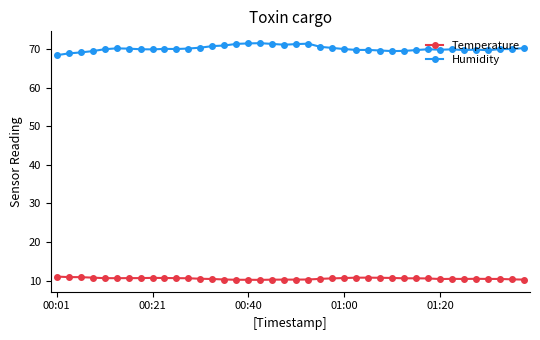

At how many categories does at least one series exceed 56?

40